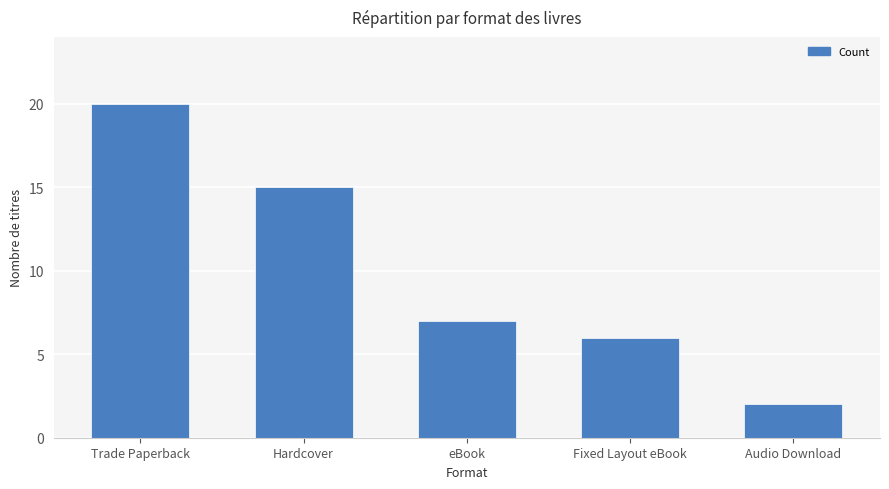

How many bars are there in total?

5